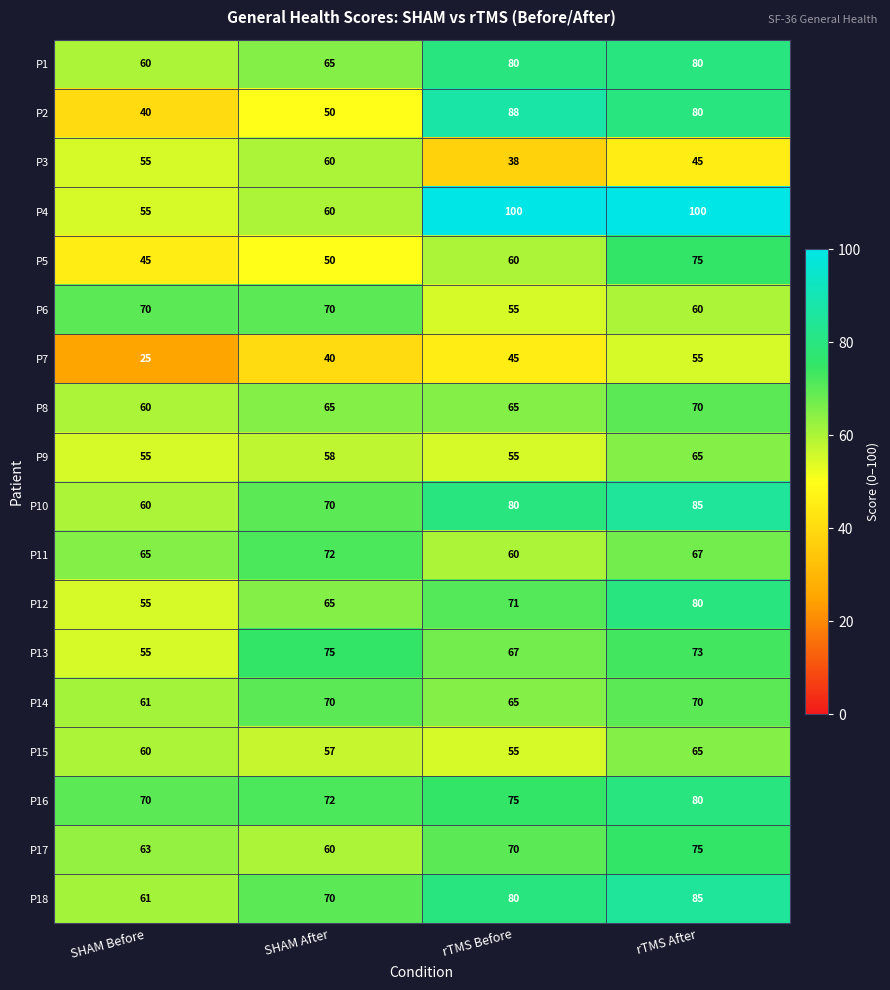

Read the P3 value at SHAM Before, to the nearest 5.

55